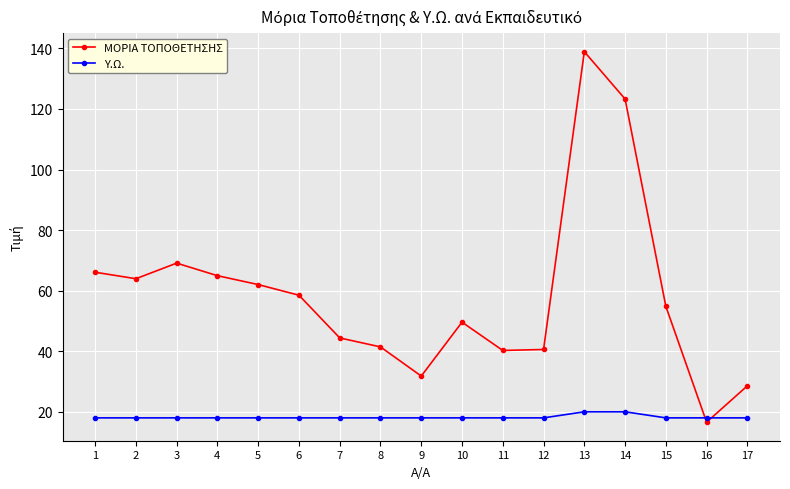

Is this an area chart (filled region under the line)?

No